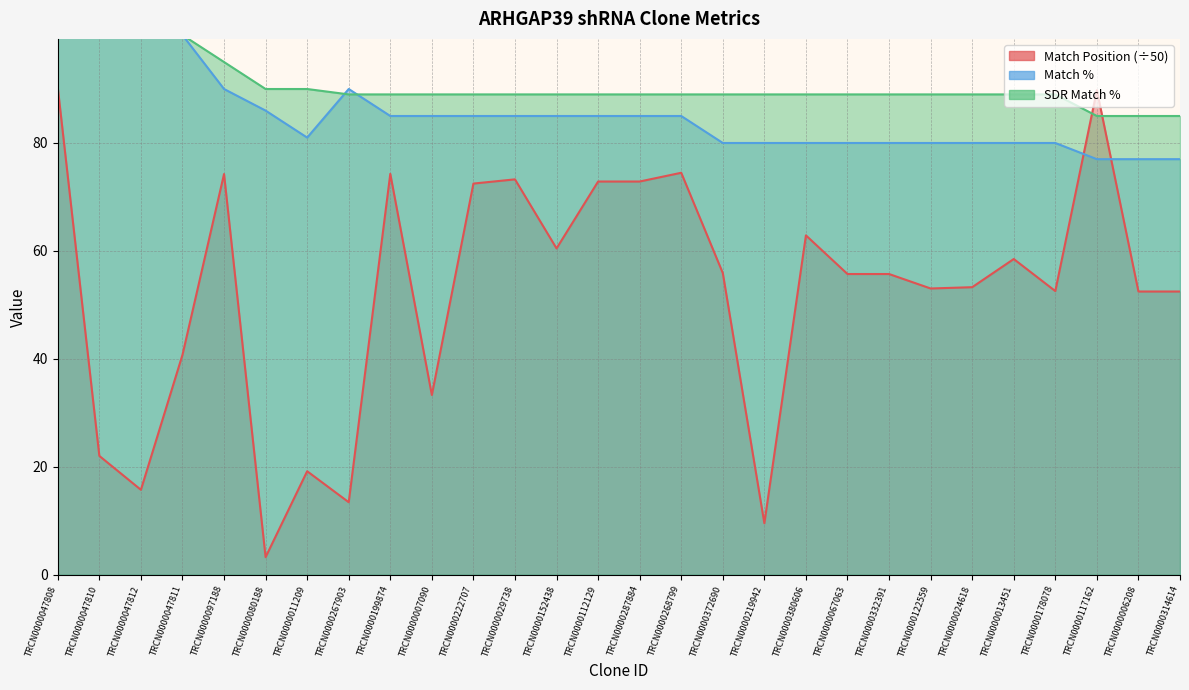

At which category does the chart reach its minimum across all series?

TRCN0000080188